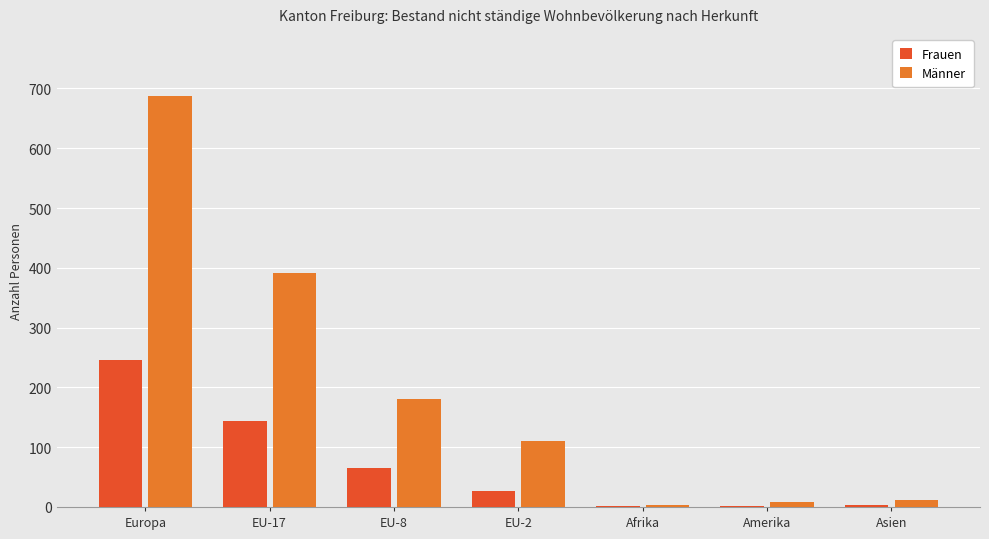

Where is Frauen nearest to the value 123?

EU-17